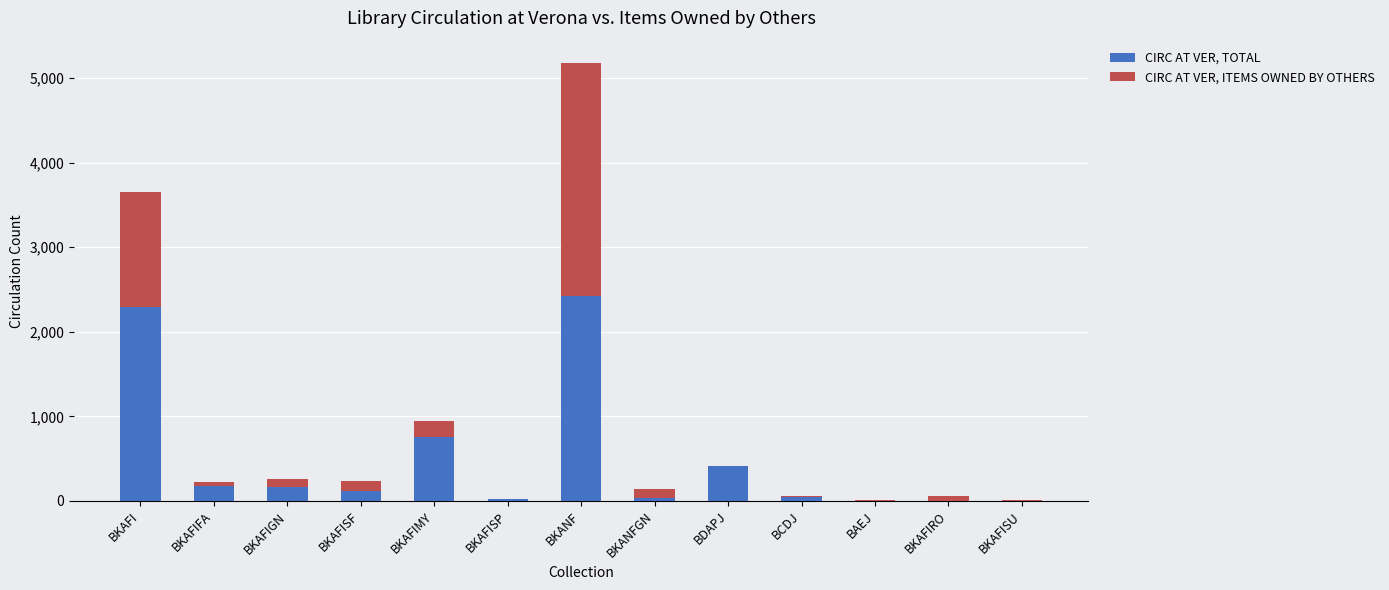

How many categories are shown in the chart?

13